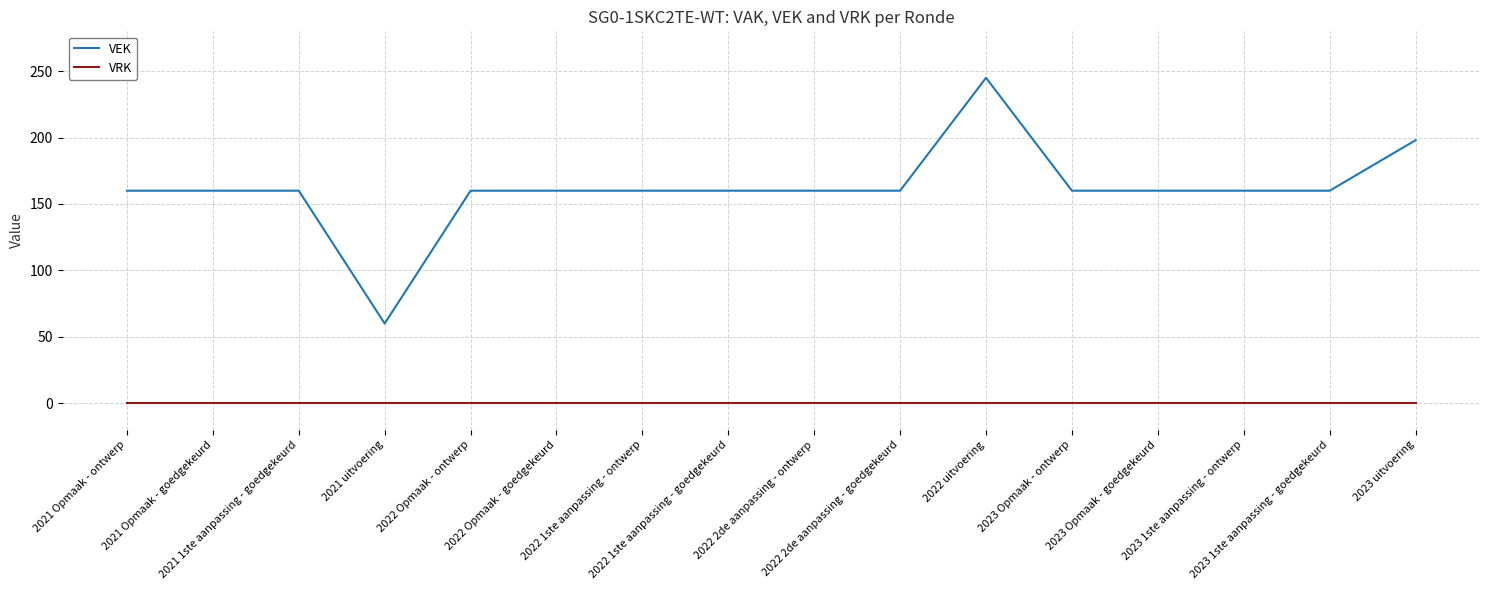

List the series in order of their overall mean, lowest first.

VRK, VEK